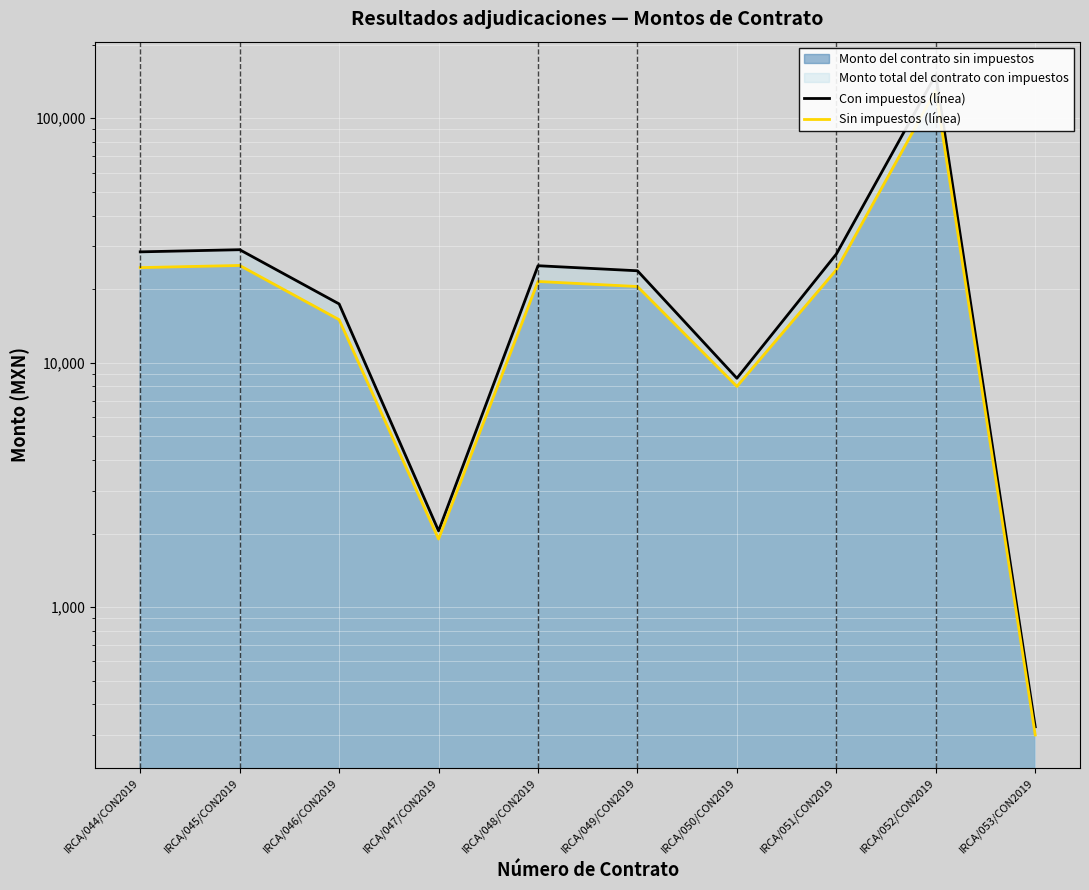

Which label corresponds to the largest value in the chart?

IRCA/052/CON2019